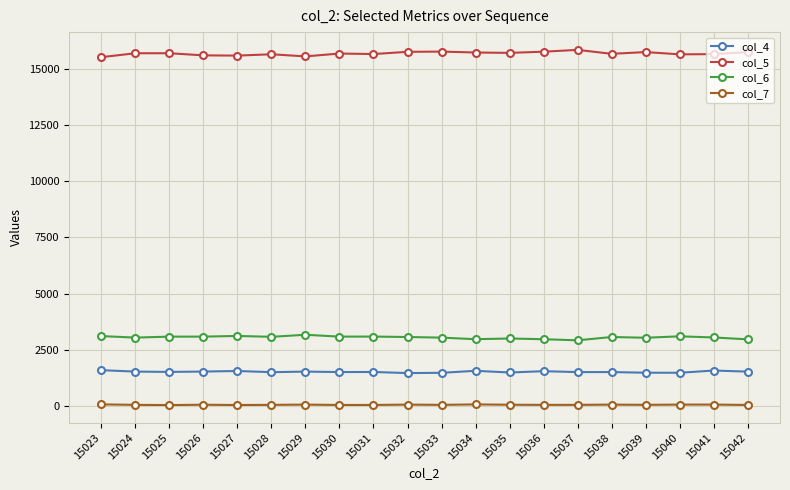

How many data points does each series have?

20